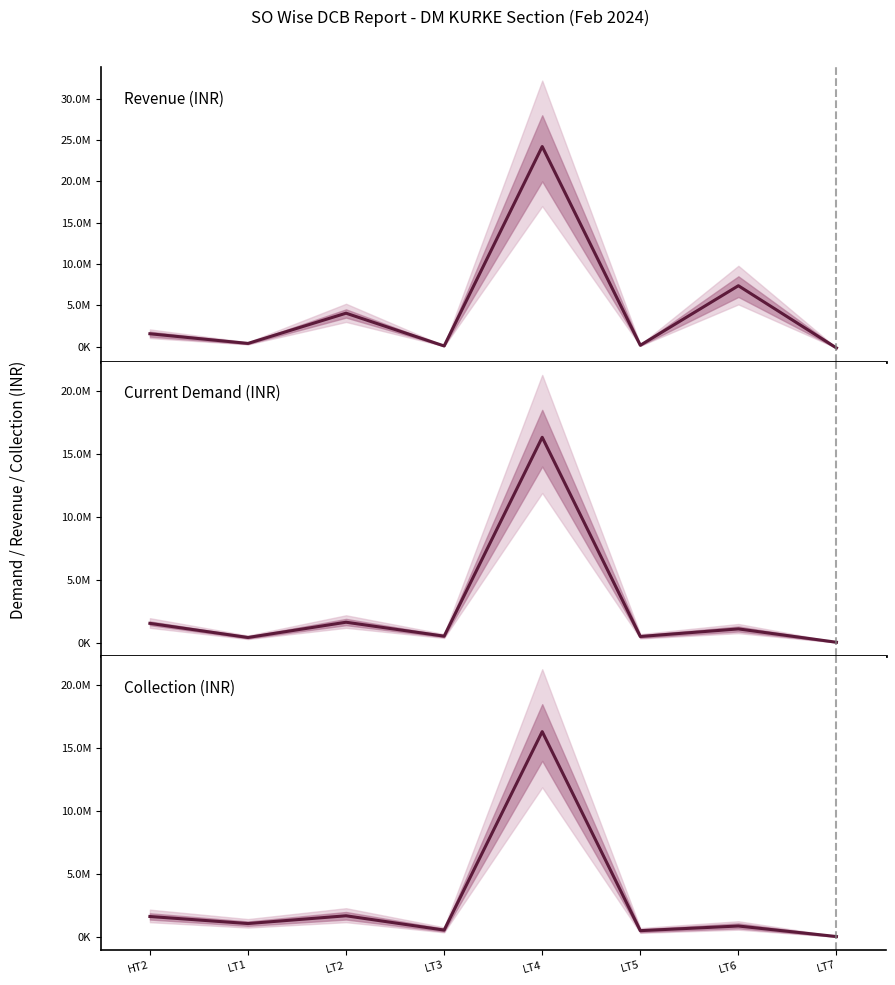

What is the difference between the highest and lowest values at HT2?

98463.4